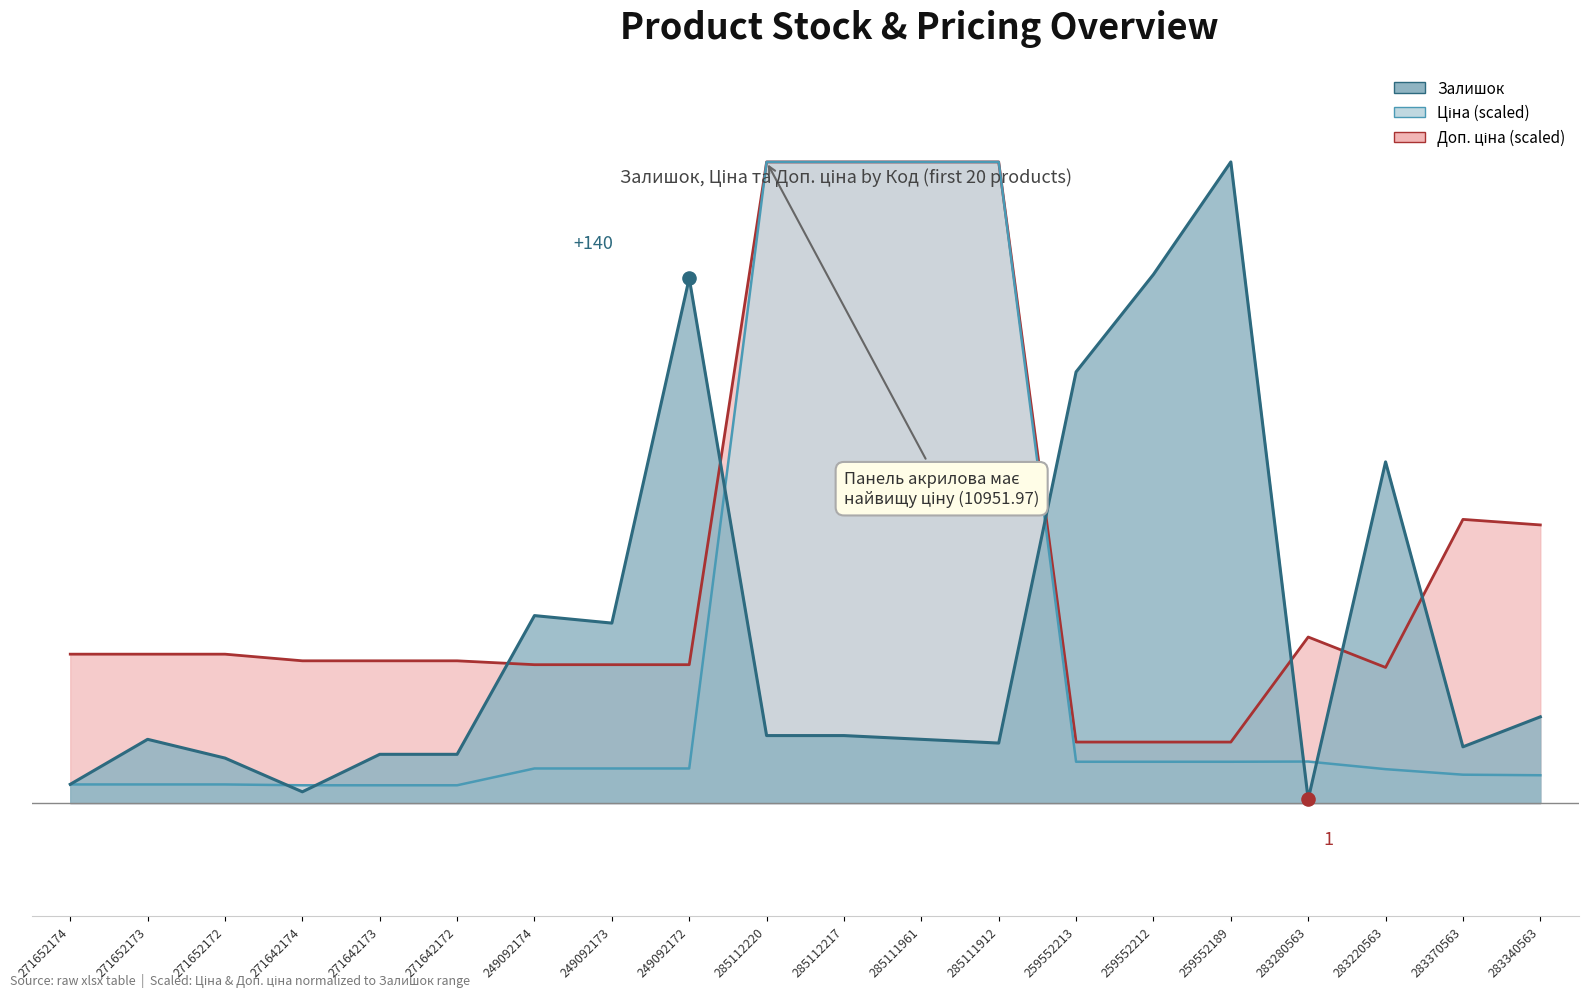

What are all the series names shown in the legend?

Залишок, Ціна, Доп. ціна